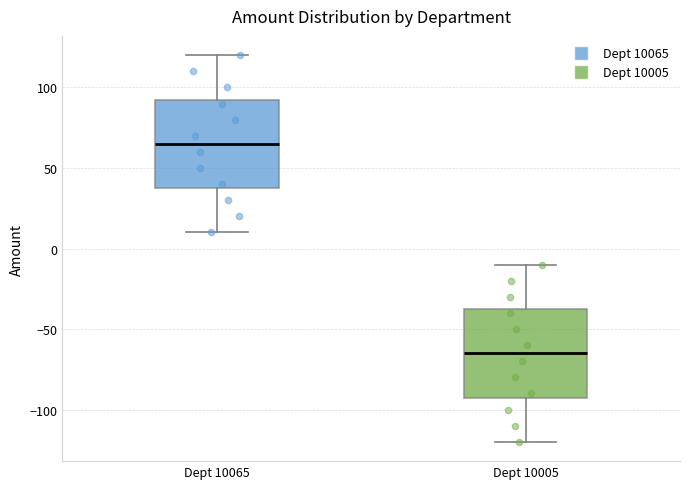

Where is the upper edge of the box for Dept 10065 on the y-axis? The values are not printed on the chart, so give them approximately, as read against the axis.

95